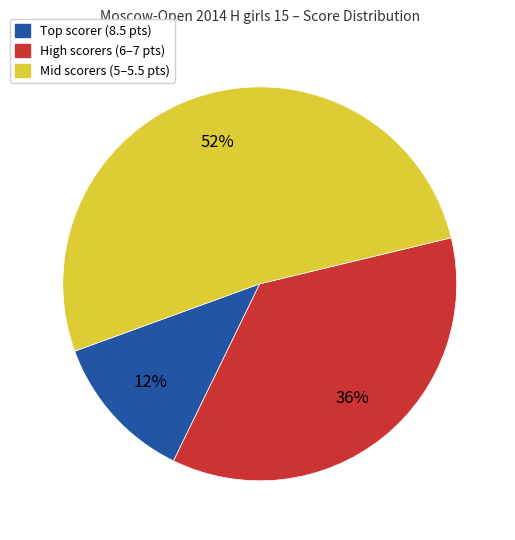

To the nearest percent, what percentage of the pie is Mid scorers (5–5.5 pts)?

52%